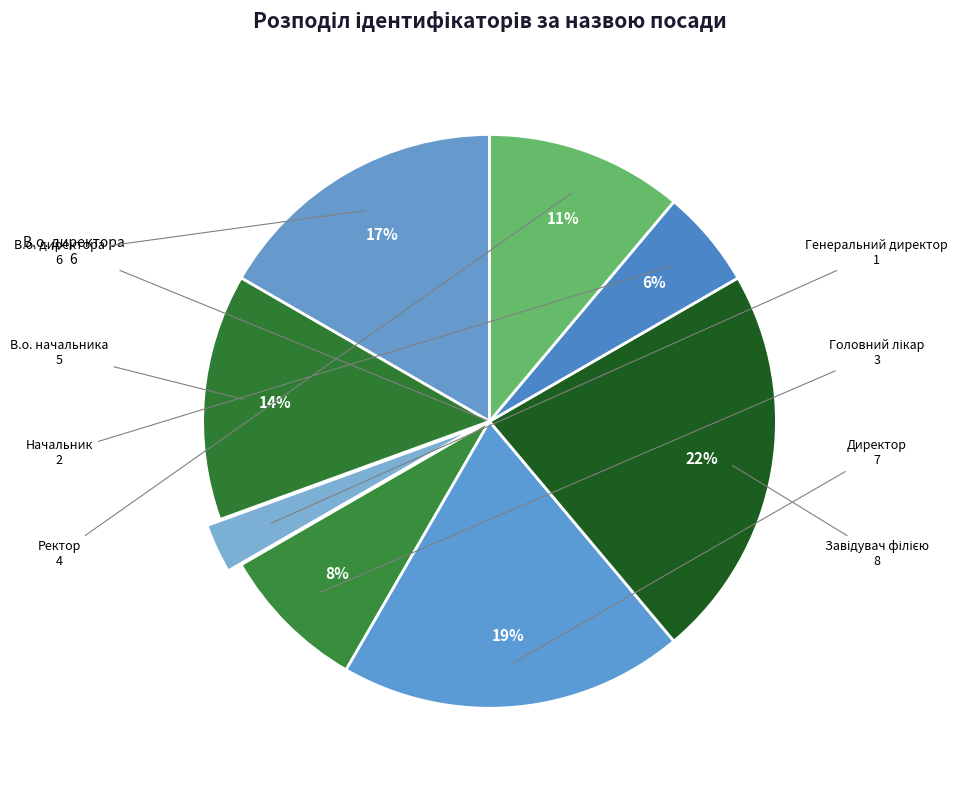

Which slice is the smallest?

Генеральний директор